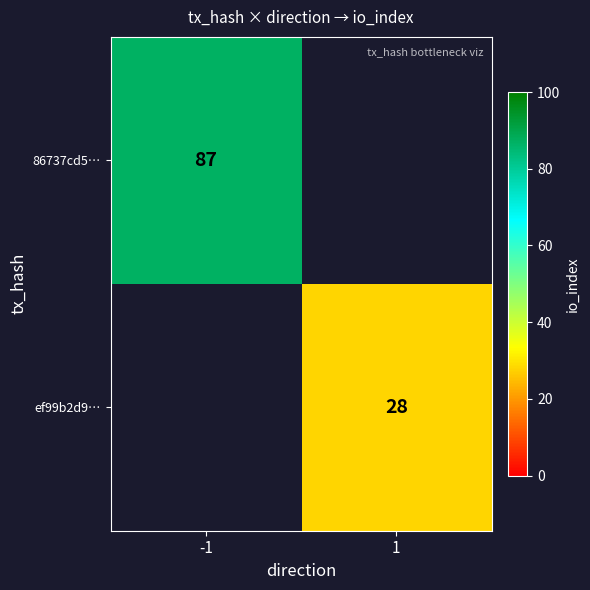

Is it true that ef99b2d9… equals 13.6 at 1?

False